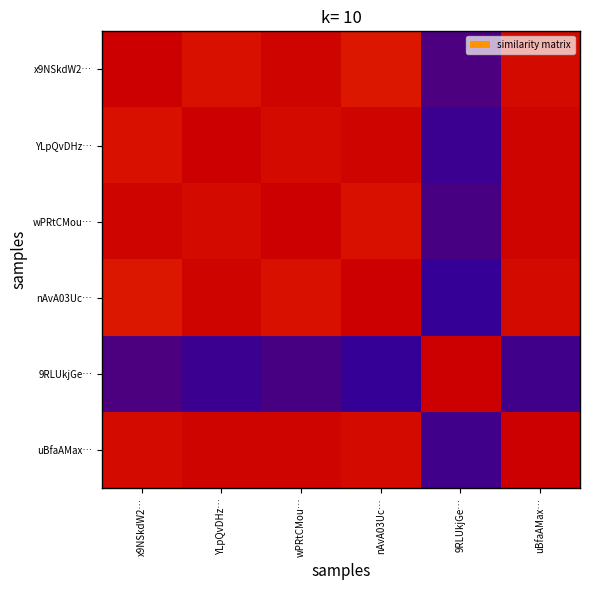

What is the spread (max minus min) of values at 9RLUkjGe…?

1.0